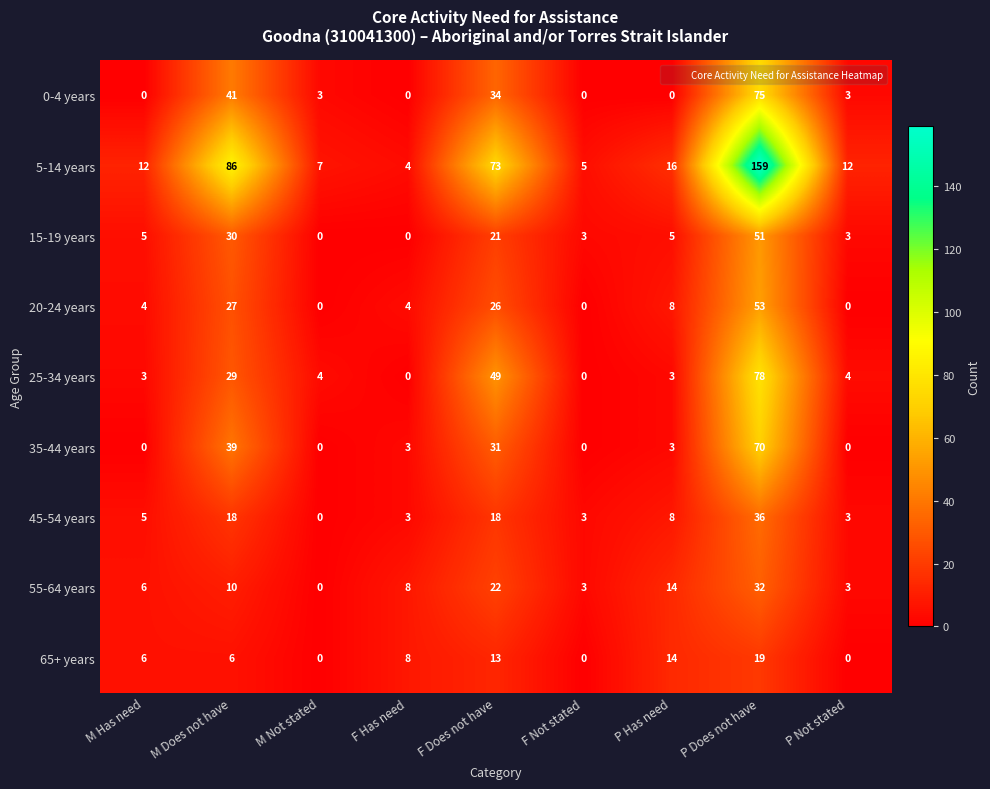

Rank the series by their maximum value, from highest to lowest.

5-14 years, 25-34 years, 0-4 years, 35-44 years, 20-24 years, 15-19 years, 45-54 years, 55-64 years, 65+ years